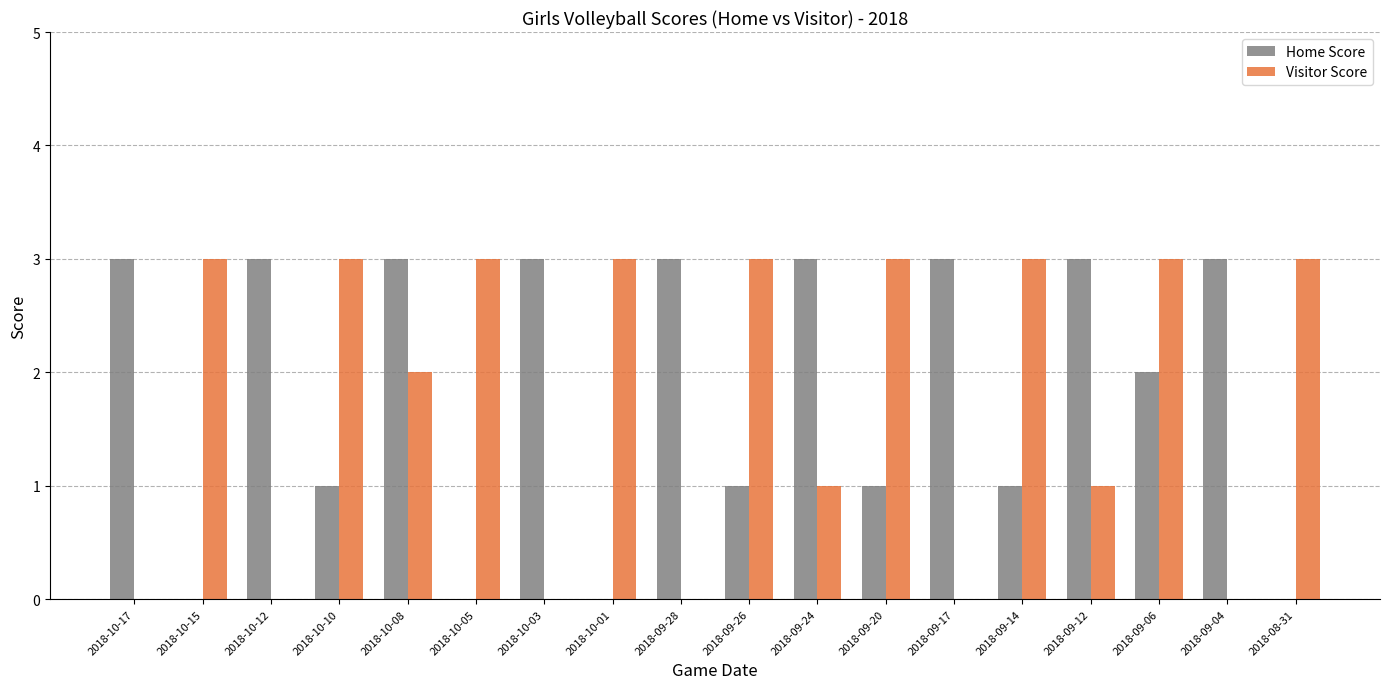

Is the value of Visitor Score at 2018-09-20 greater than the value of Home Score at 2018-10-10?

Yes